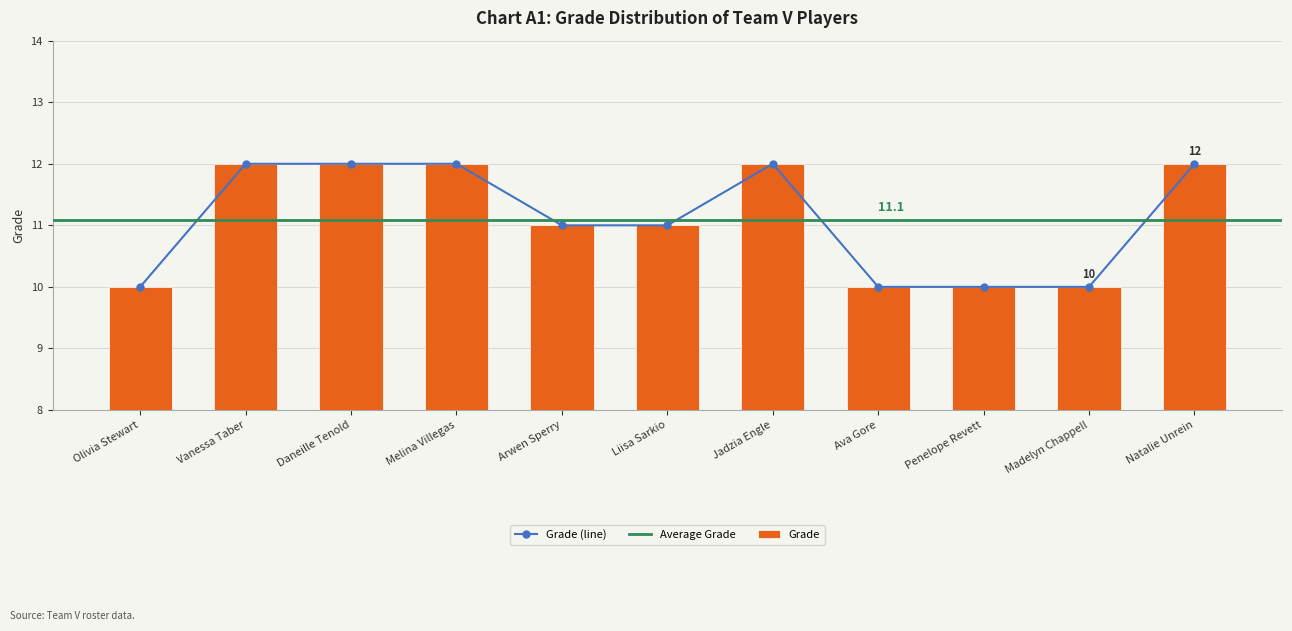

Where is the data nearest to the value 11?

Arwen Sperry